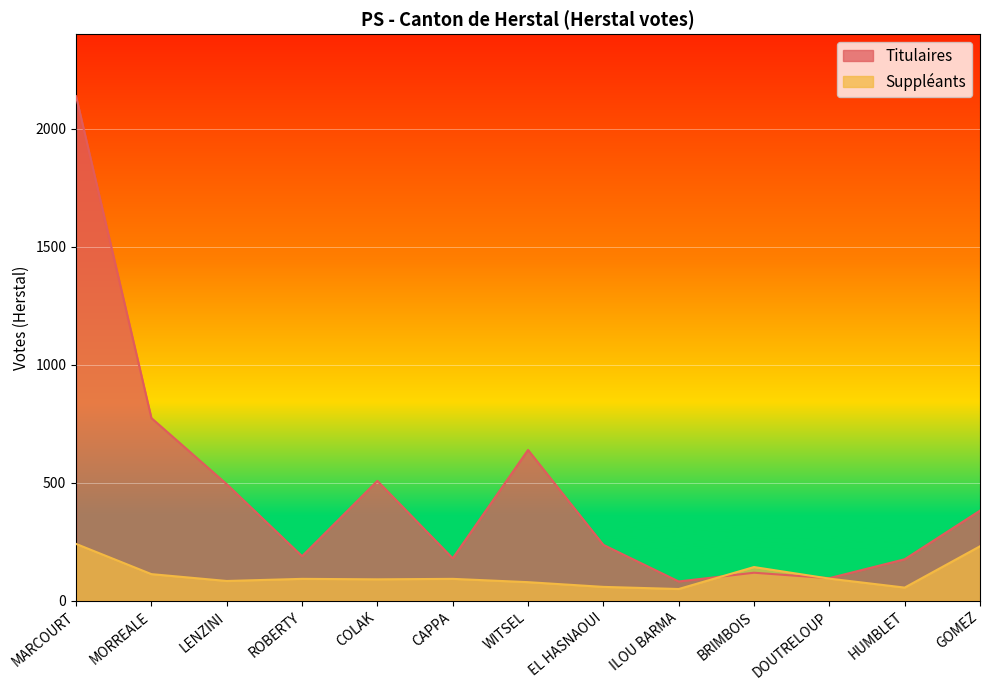

Which series ends up on top after the final intersection of Suppléants and Titulaires?

Titulaires